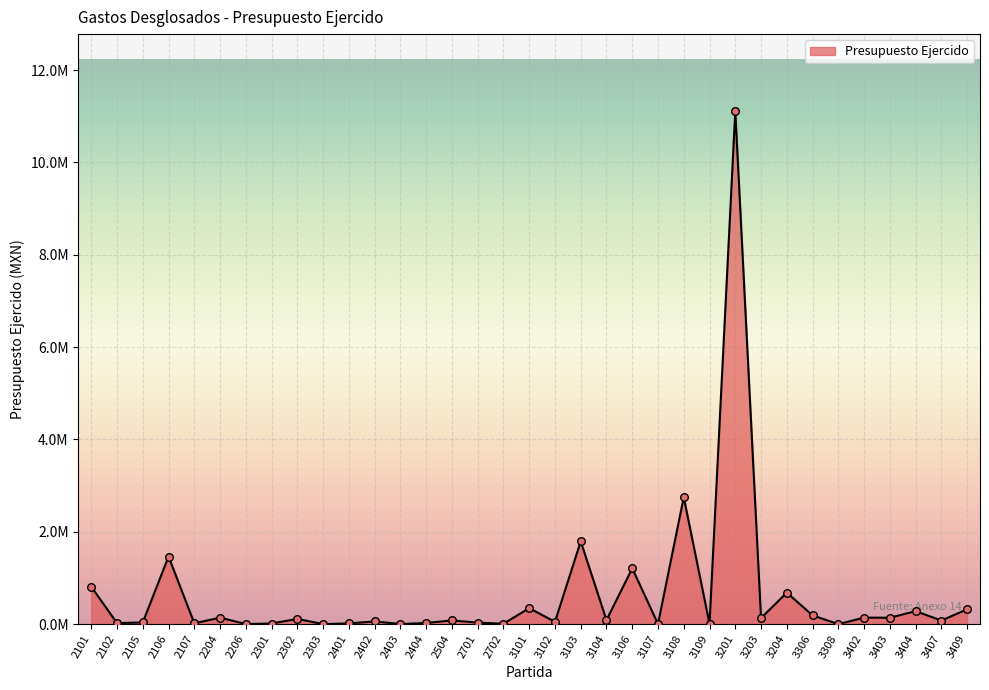

What is the change in value from 3101 to 3107?

-343047.6